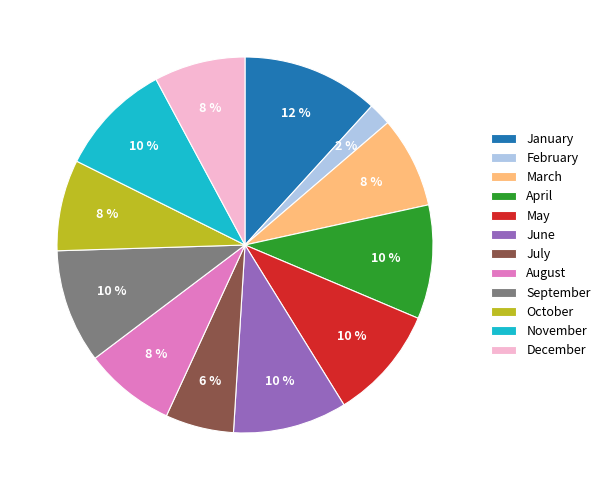

Which has a higher value, March or September?

September